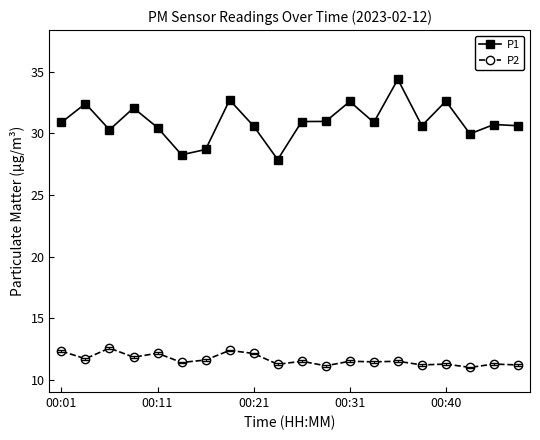

Which series has the widest spread of values?

P1